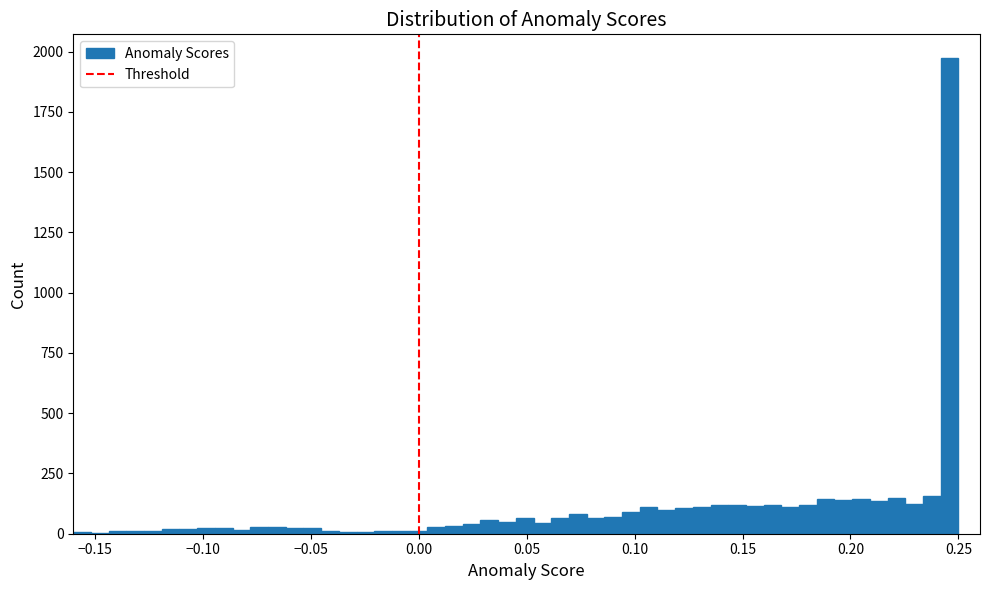

Around what value on the x-axis is the tallest bar? Give the approximate position of its centre, as read against the axis.

0.245